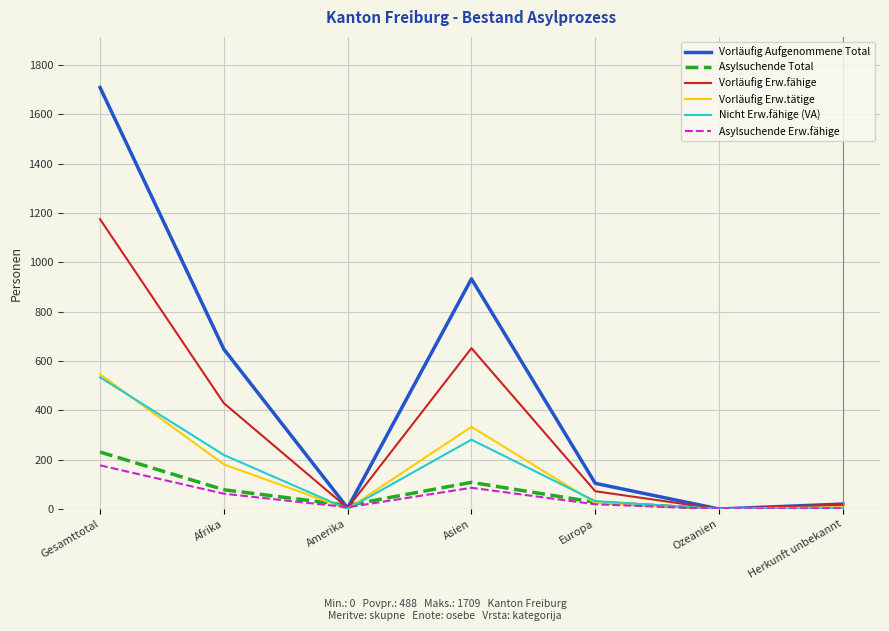

How many interior local valleys does the Vorläufig Erw.fähige series have?

2